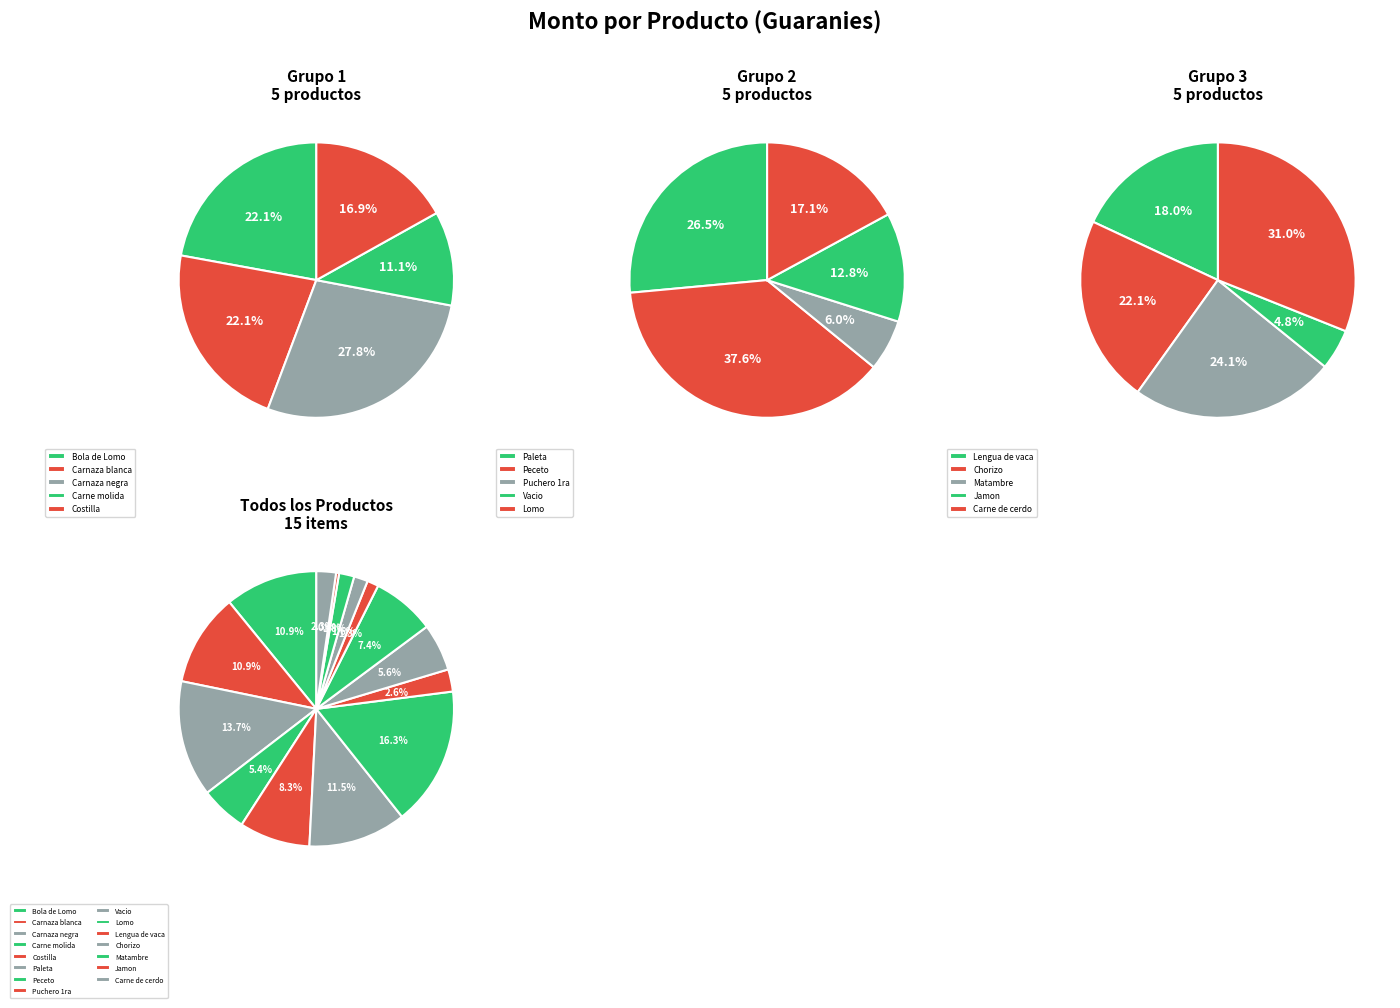

How many slices are in this pie chart?

15